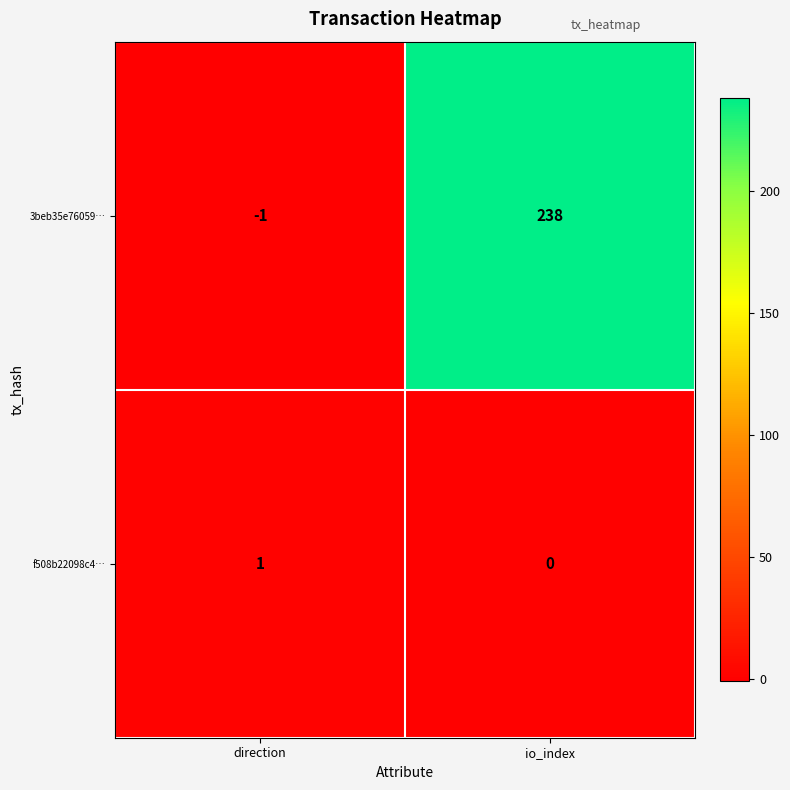

How many categories are shown in the chart?

2